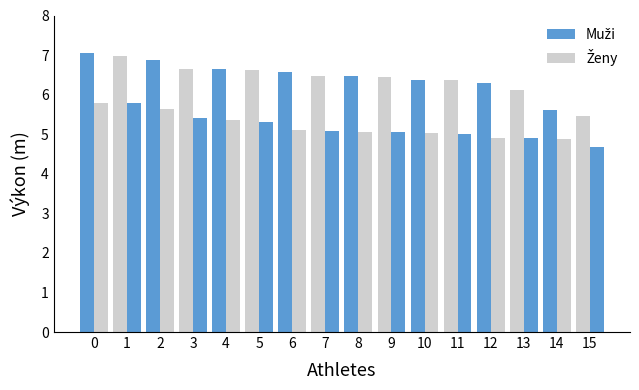

Reading left to right, list all the values displayed in this chart.

Muži: 0=7.0	1=7.0	2=6.9	3=6.7	4=6.6	5=6.6	6=6.6	7=6.5	8=6.5	9=6.4	10=6.4	11=6.4	12=6.3	13=6.1	14=5.6	15=5.5
Ženy: 0=5.8	1=5.8	2=5.6	3=5.4	4=5.4	5=5.3	6=5.1	7=5.1	8=5.1	9=5.1	10=5.0	11=5.0	12=4.9	13=4.9	14=4.9	15=4.7